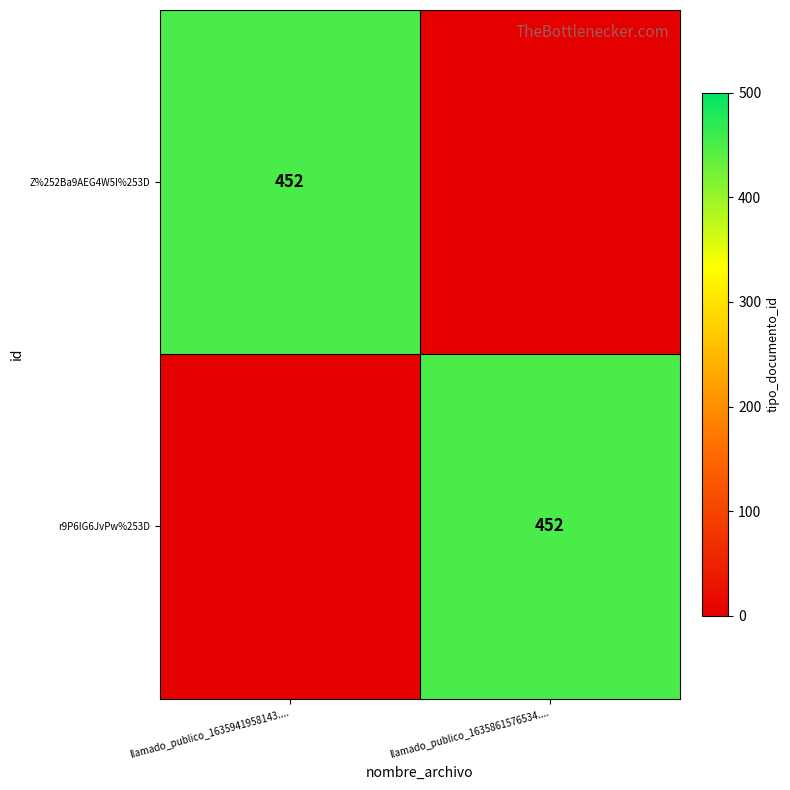

The r9P6IG6JvPw%253D series shows 139 at llamado_publico_1635861576534..... True or false?

False